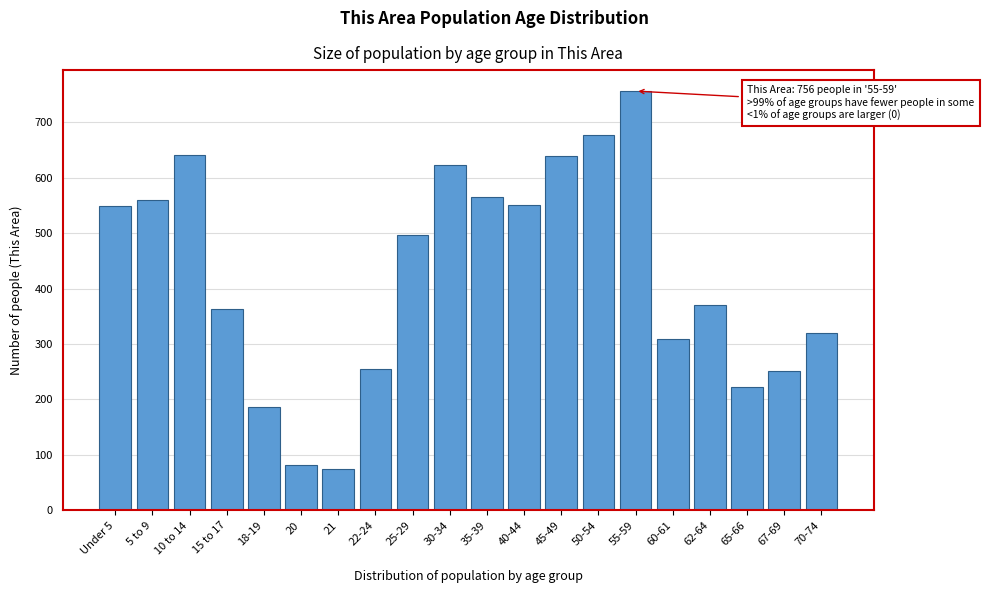

What is the greatest value displayed?

756